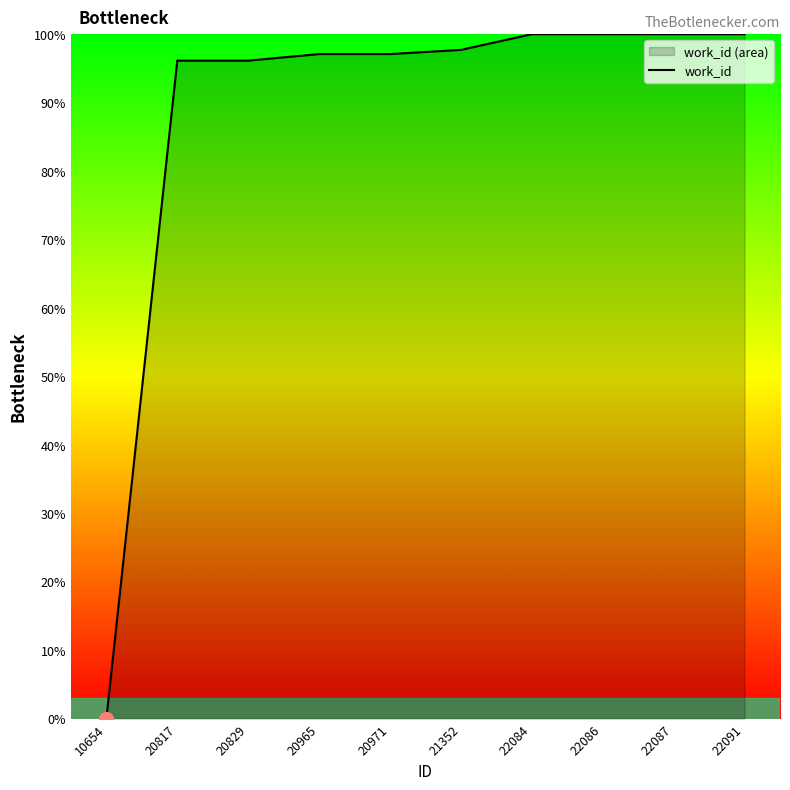

Read the value at 20817.

96.1